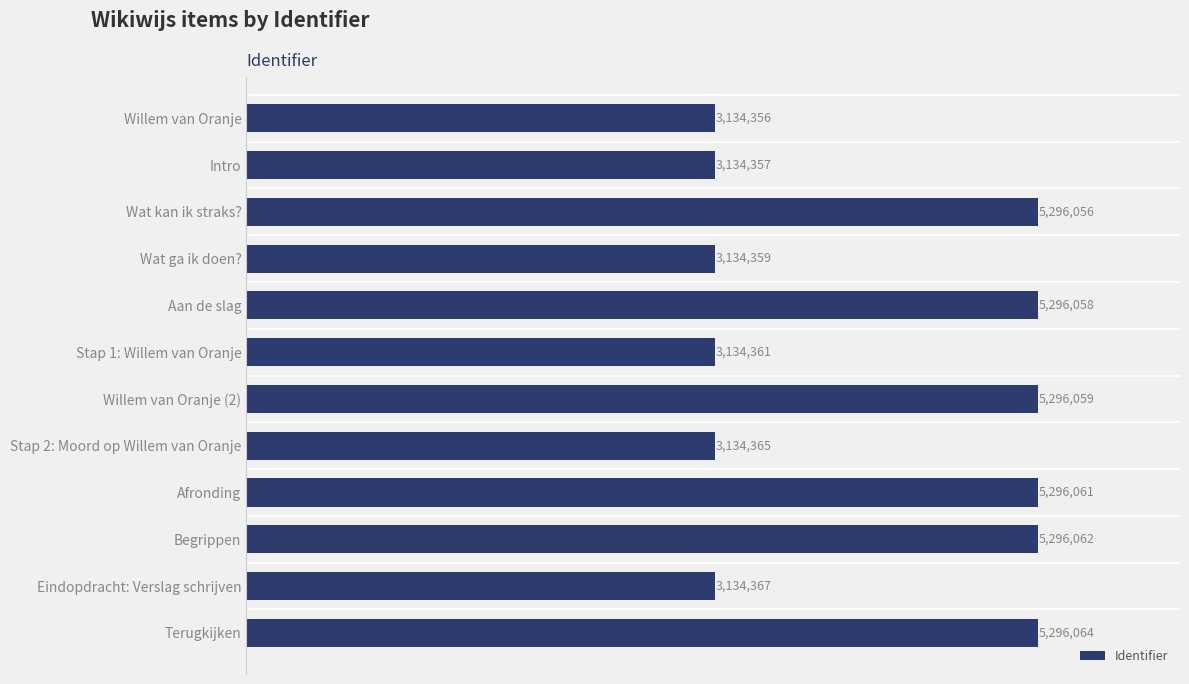

Are the bars horizontal?

Yes